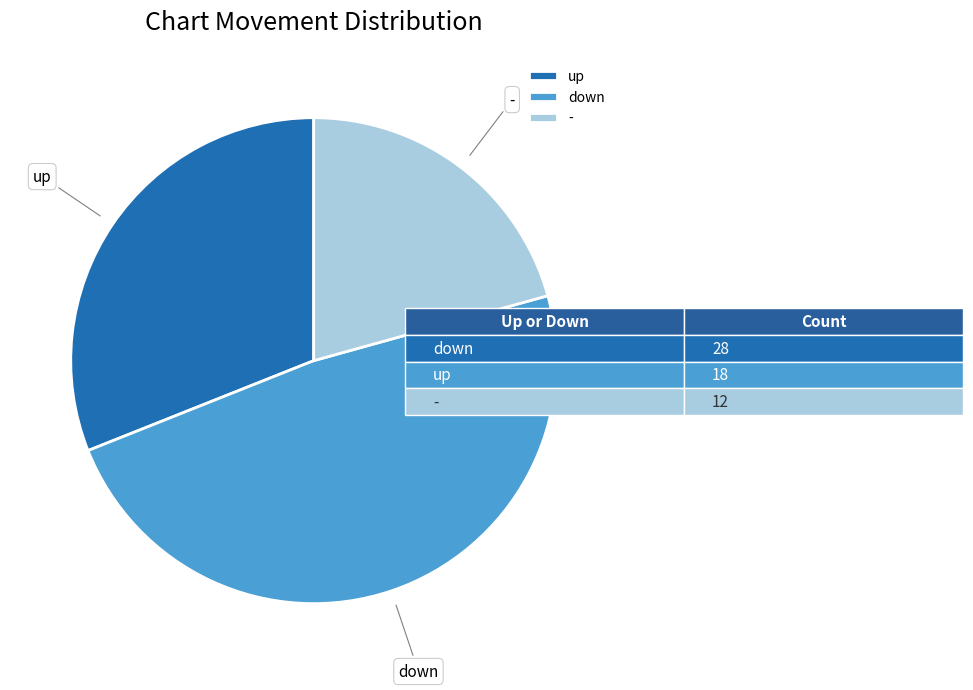

Rank the categories by value from lowest to highest.

-, up, down